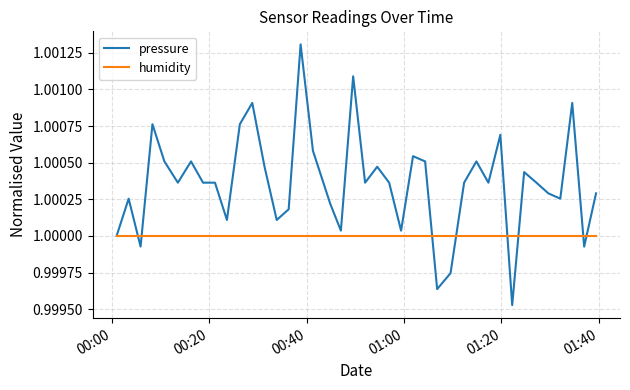

Rank the series by their average value, from highest to lowest.

pressure, humidity